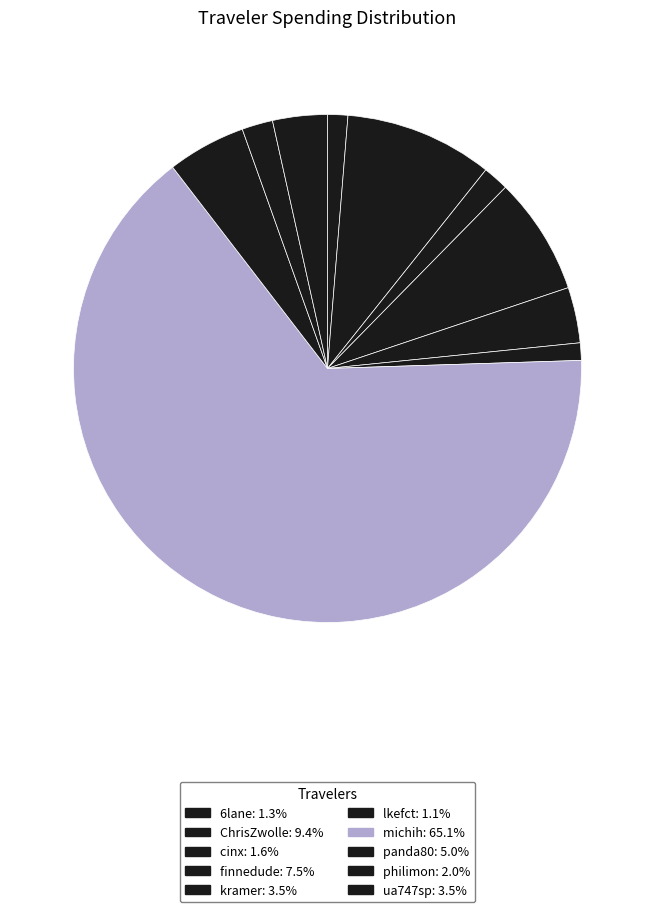

How many segments does this pie chart have?

10